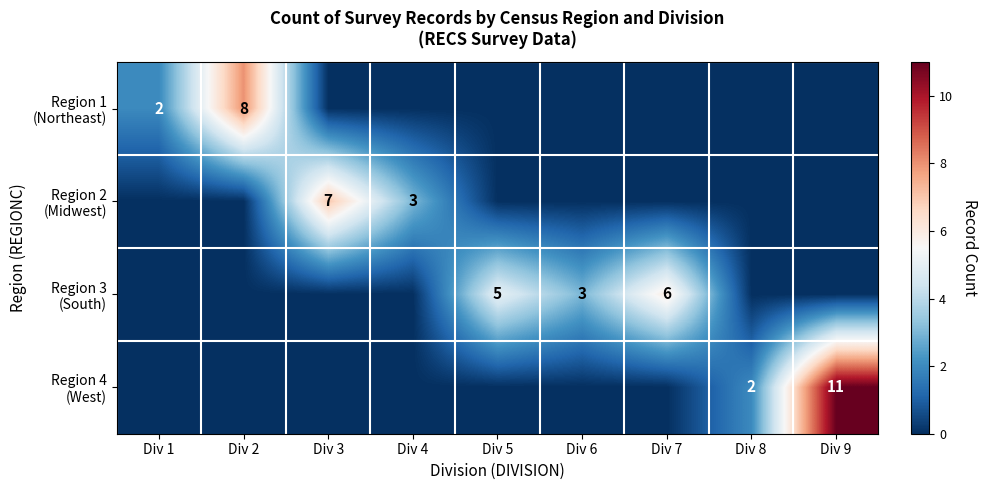

What is the greatest value displayed?

11